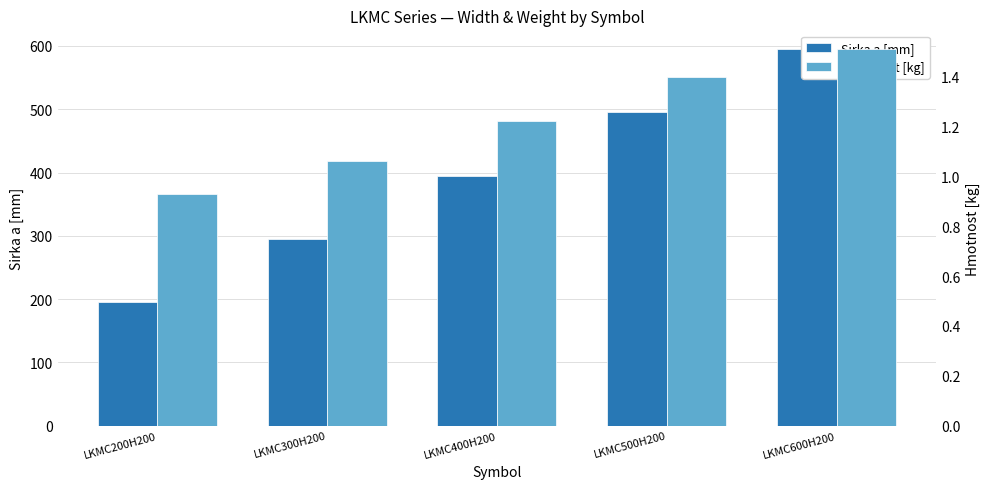

What is the value of the Hmotnost [kg] bar at the 5th from the left?

1.5